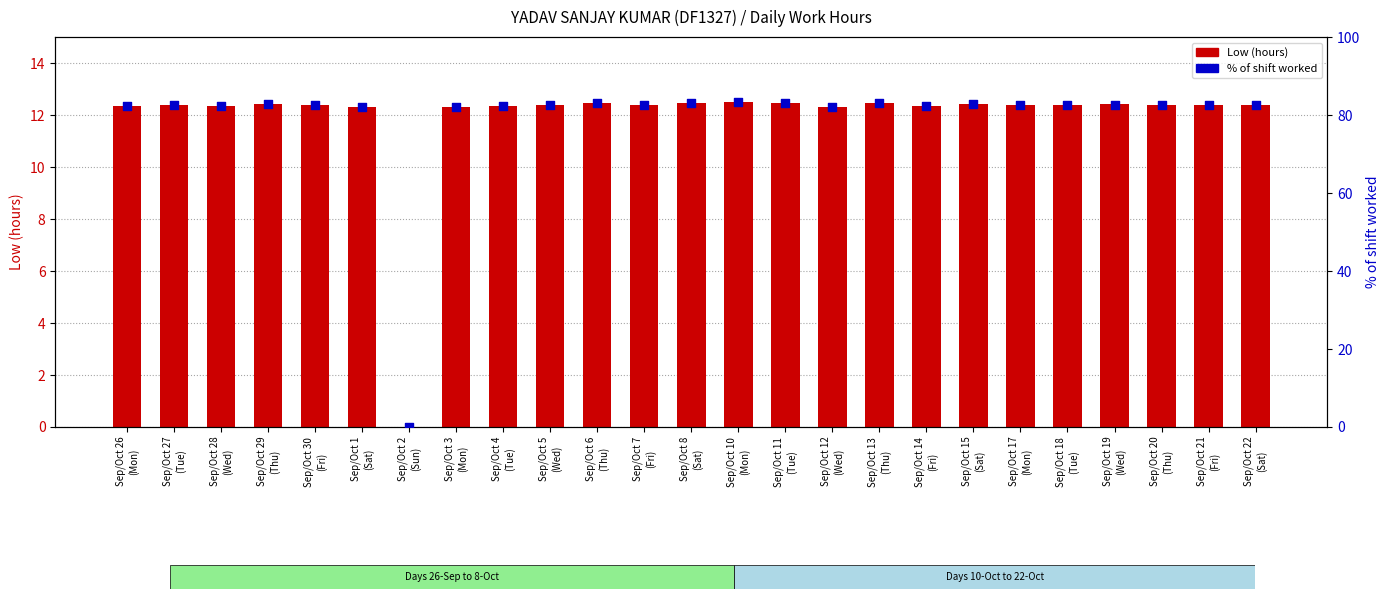

What are all the series names shown in the legend?

Low (hours), % of shift worked